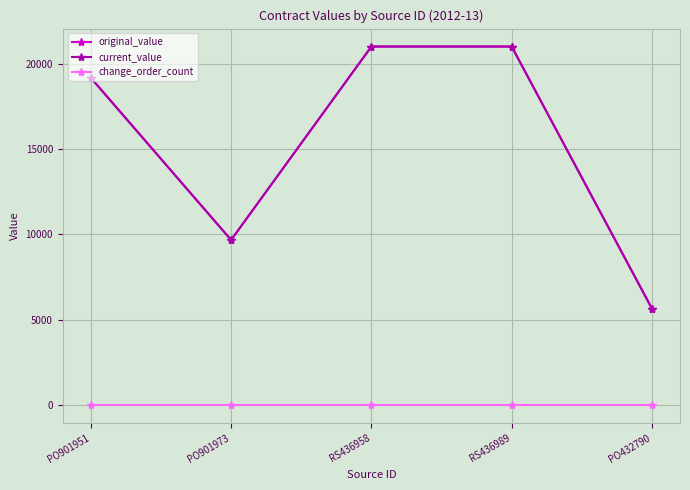

Does the chart have visible grid lines?

Yes